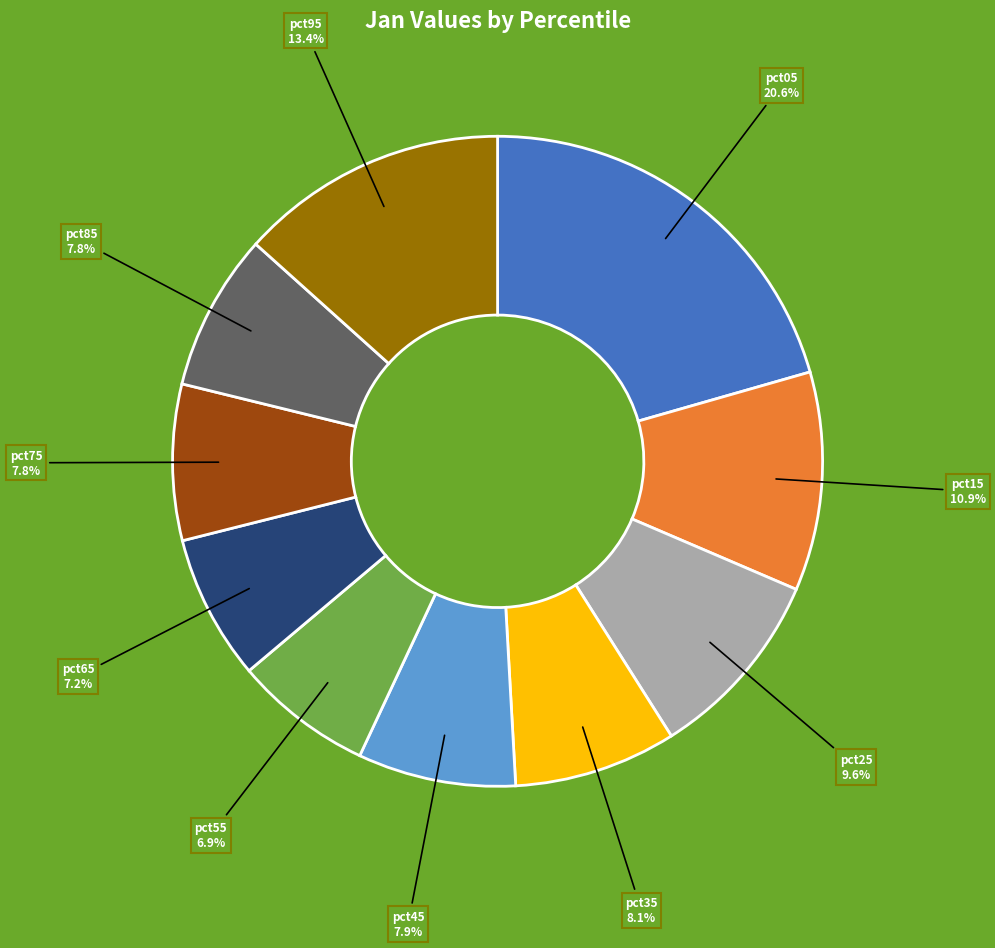

How many slices are in this pie chart?

10